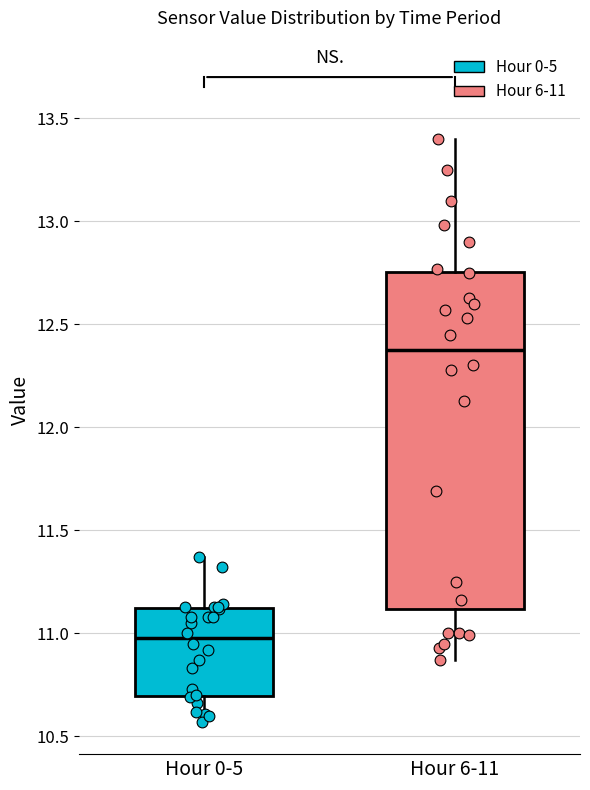

Where does the median line of the box for Hour 0-5 sit on the y-axis? The values are not printed on the chart, so give them approximately, as read against the axis.

11.00